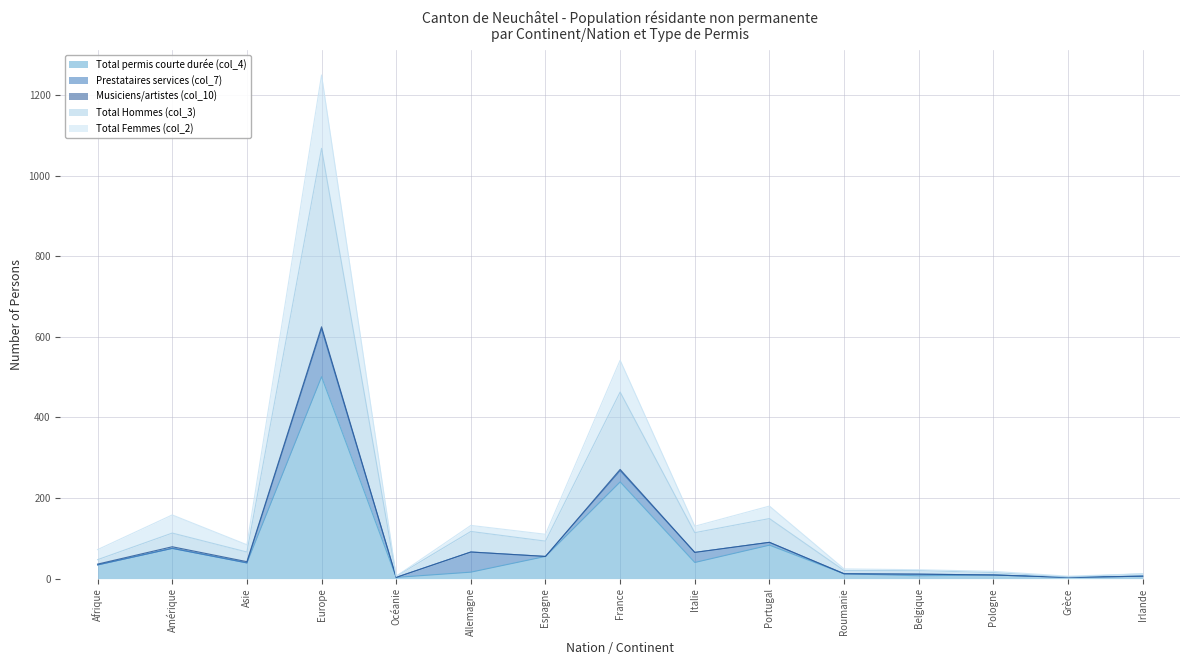

How many lines are shown in the chart?

5